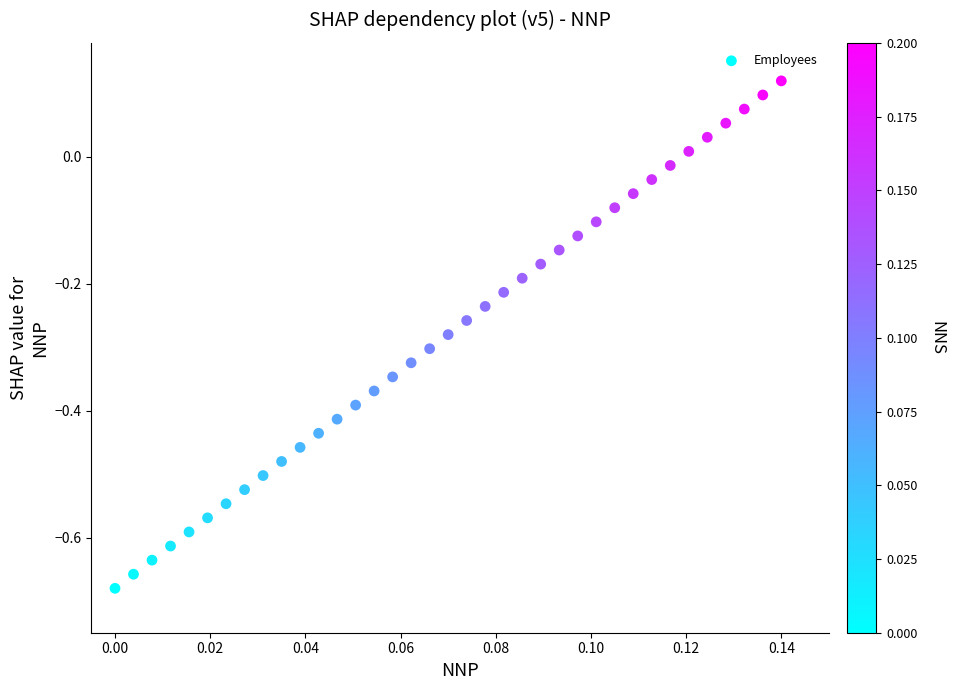

What is the range of Y values (max minus min)?

0.8